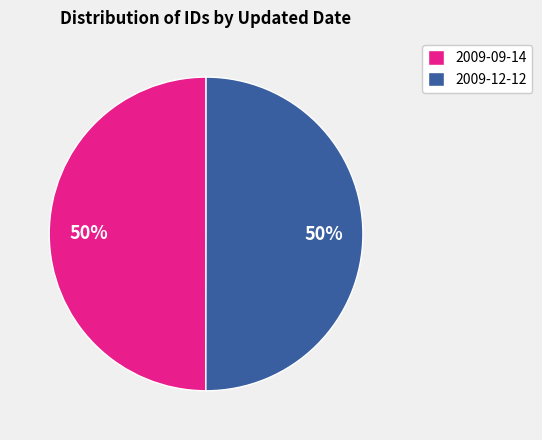

True or false: 2009-12-12 accounts for 65% of the total.

False